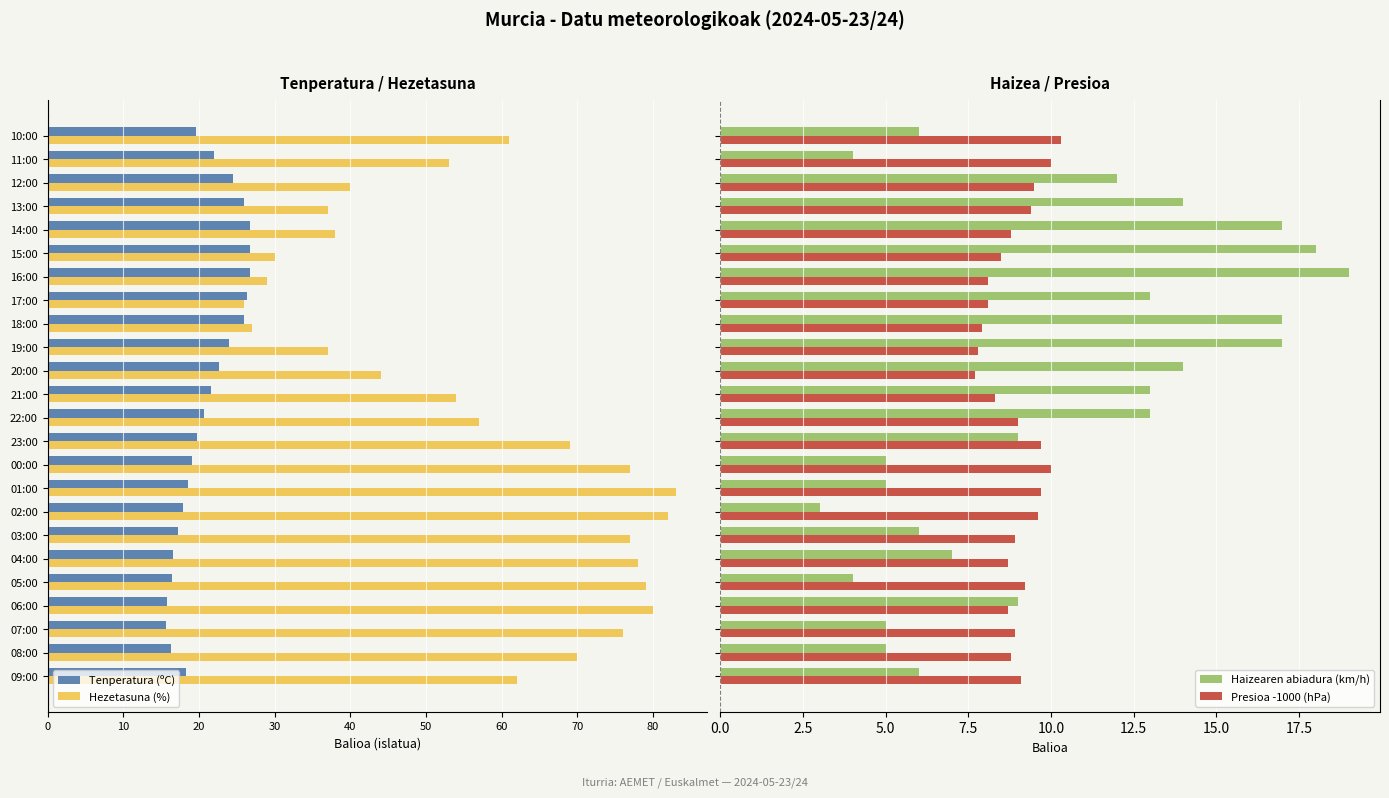

What are all the series names shown in the legend?

Tenperatura (ºC), Hezetasuna (%), Haizearen abiadura (km/h), Presioa -1000 (hPa)